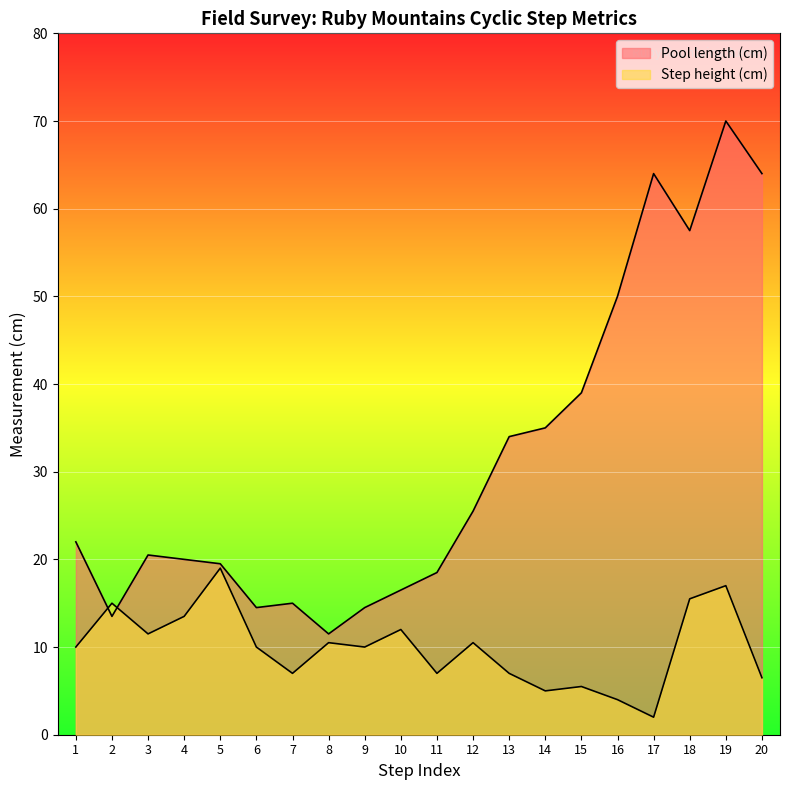

Where does the Pool length (cm) series first go above 22?

12